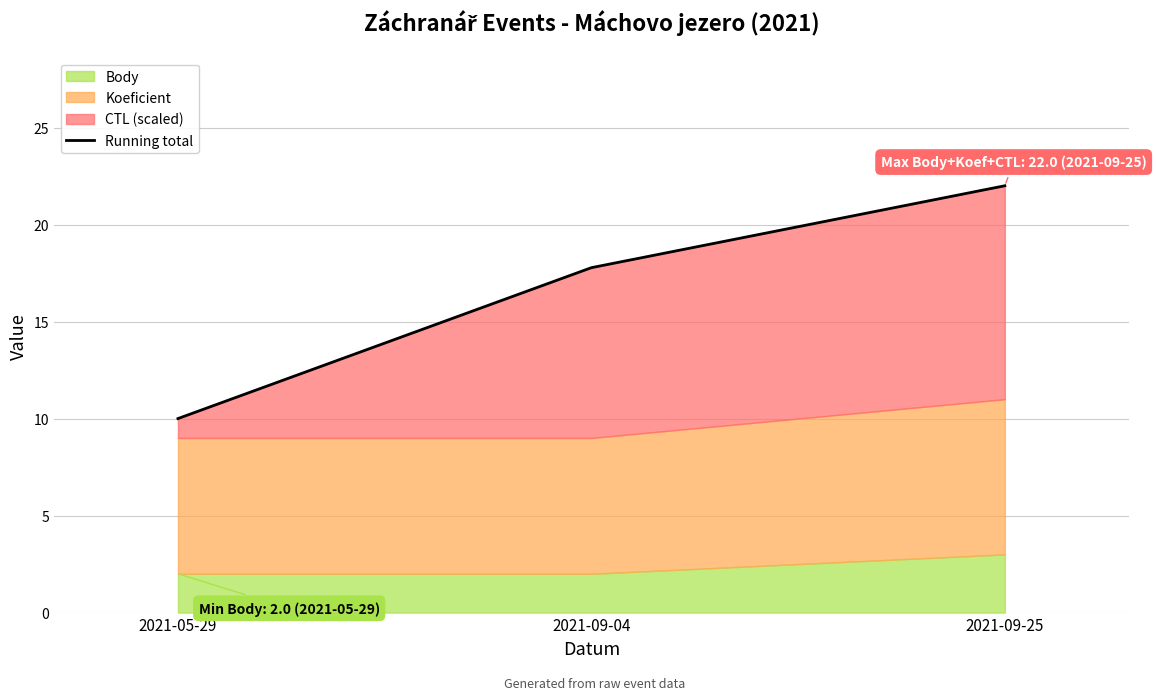

The chart shows a value of 10.0 at 2021-05-29. True or false?

True